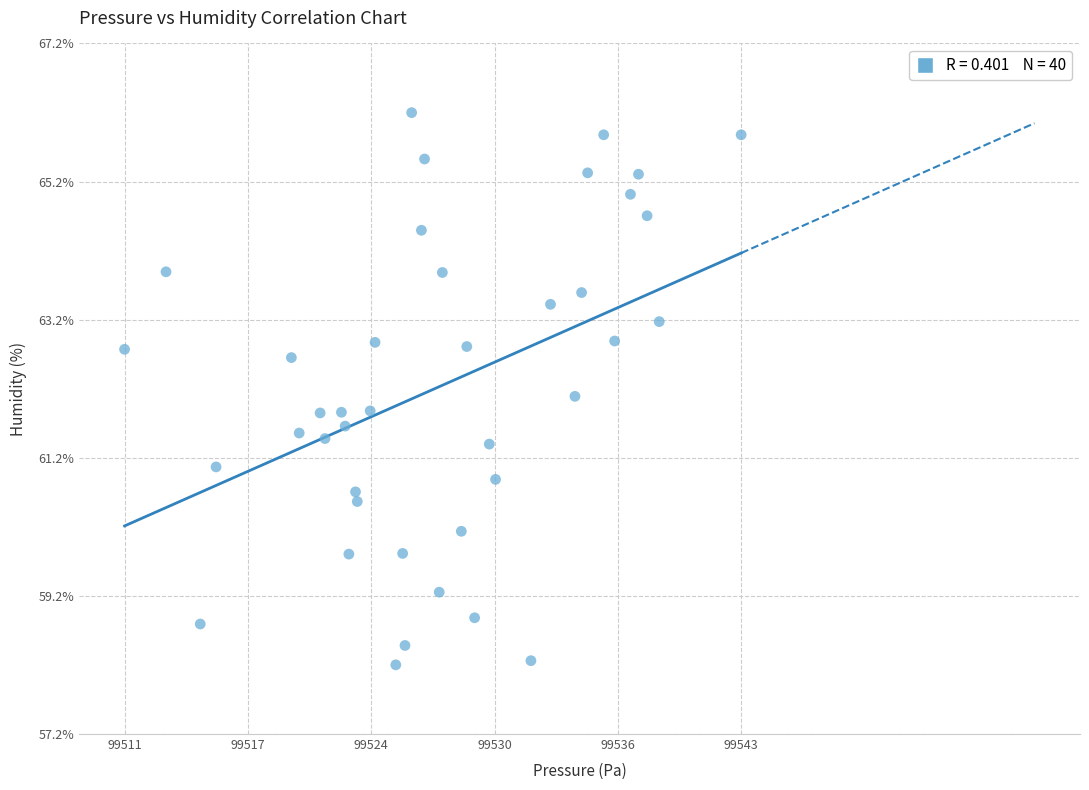

What is the range of X values (max minus min)?

31.5